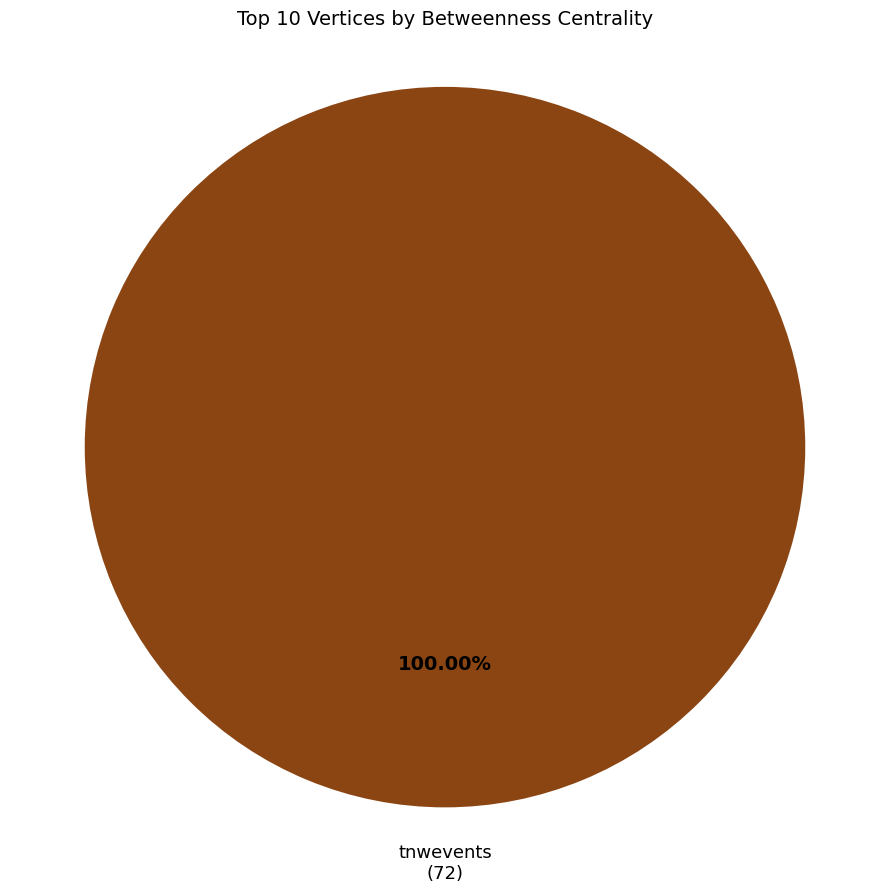

Is there a majority slice in this chart?

Yes